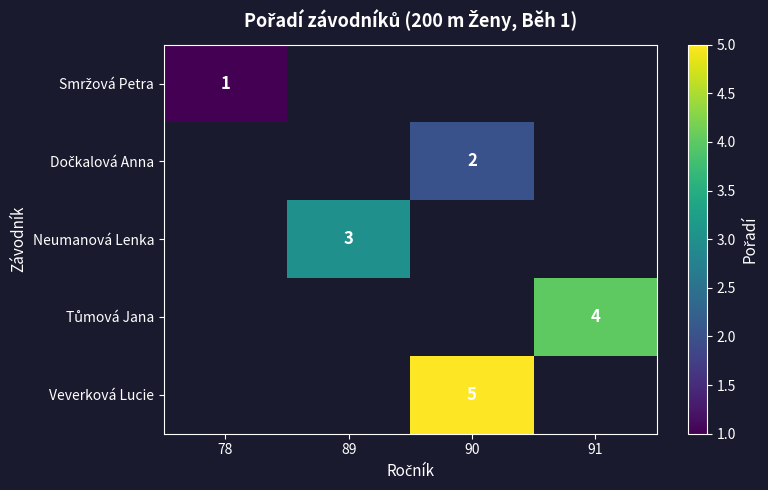

True or false: Neumanová Lenka has a value of 3 at 89.

True